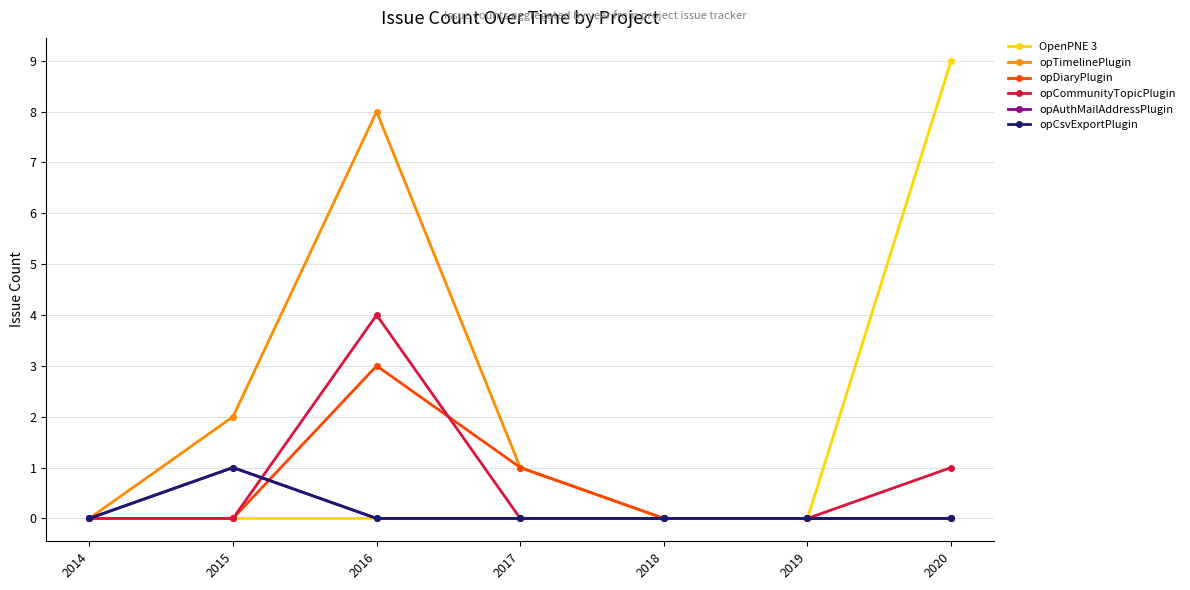

How many lines are shown in the chart?

6